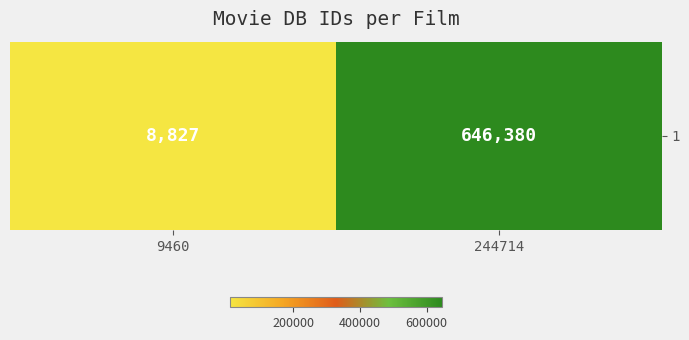

The value at 9460 is 8827. True or false?

True